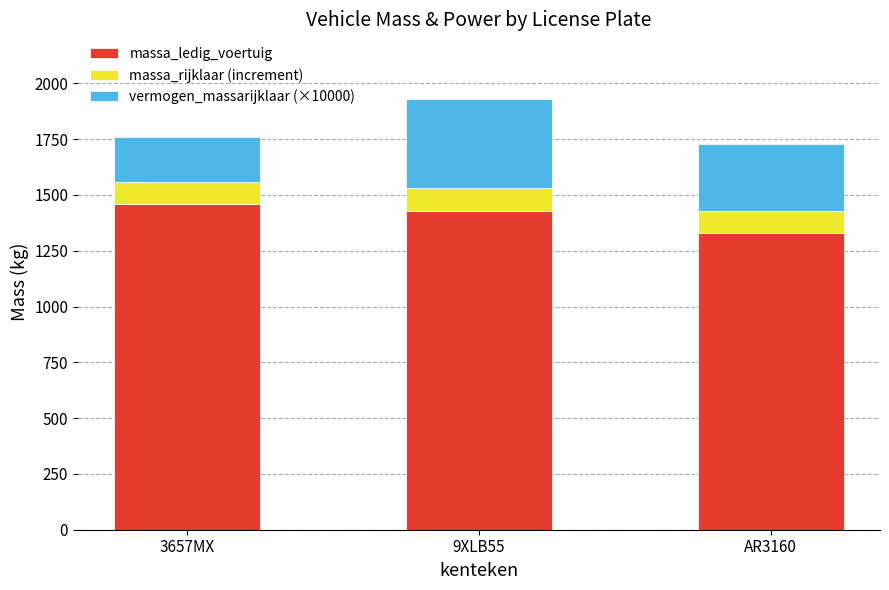

What is the difference between the maximum and minimum values in the massa_ledig_voertuig series?

130